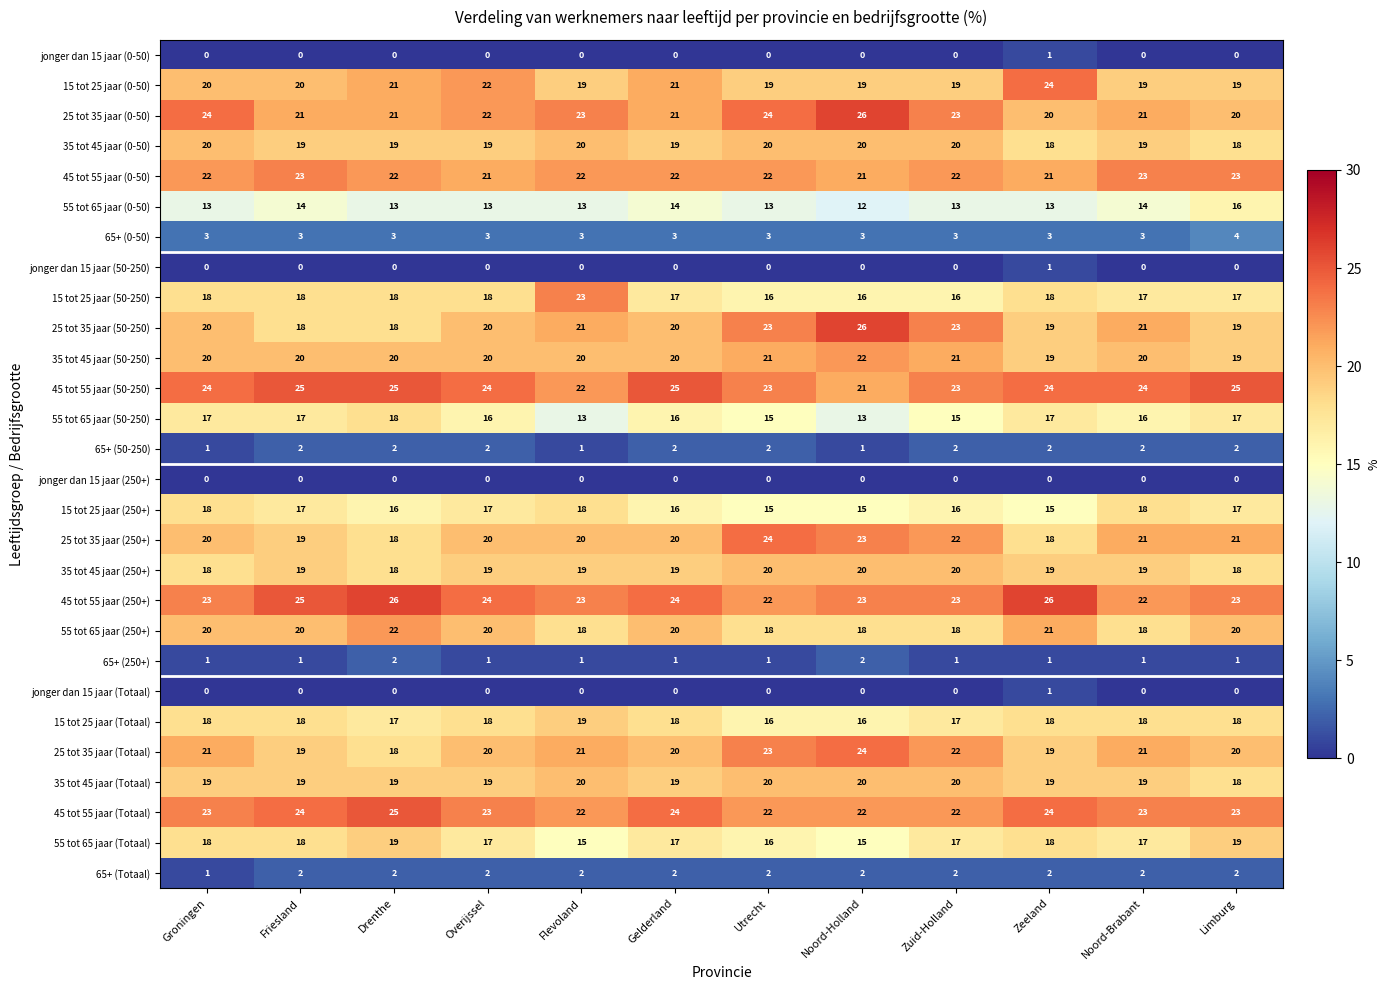

Count the number of data series in this chart.

28